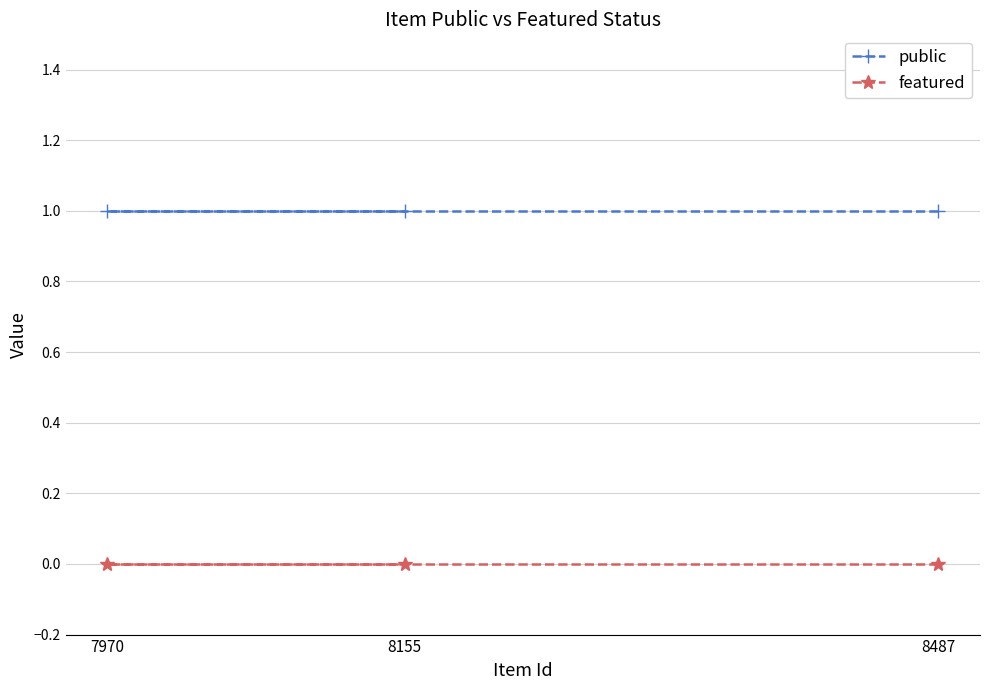

Reading right to left, transcribe all the data shown in this chart.

public: 8487=1	8155=1	7970=1
featured: 8487=0	8155=0	7970=0